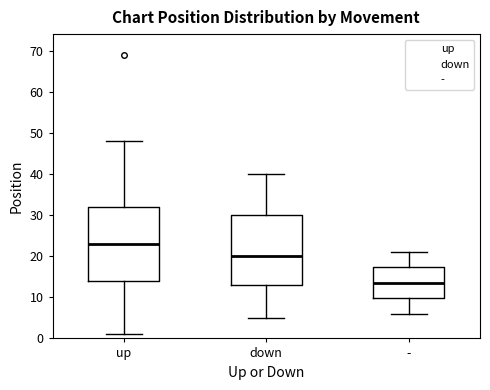

Where does the lower whisker of the box for - end on the y-axis? The values are not printed on the chart, so give them approximately, as read against the axis.

6